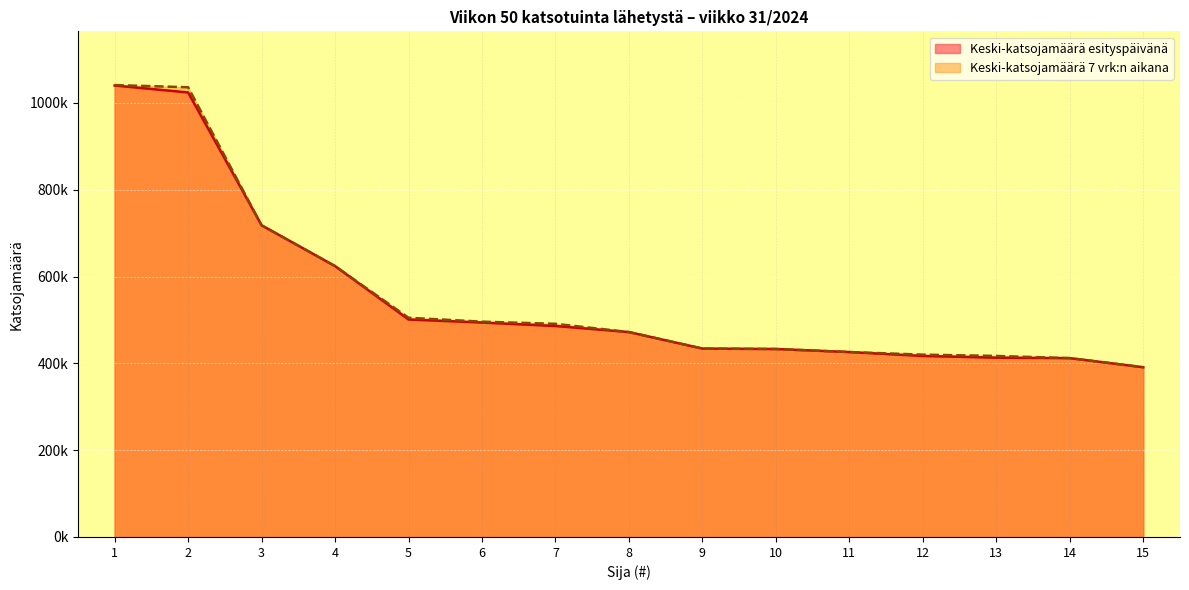

What is the sum of the Keski-katsojamäärä esityspäivänä values at 5 and 8?

973000